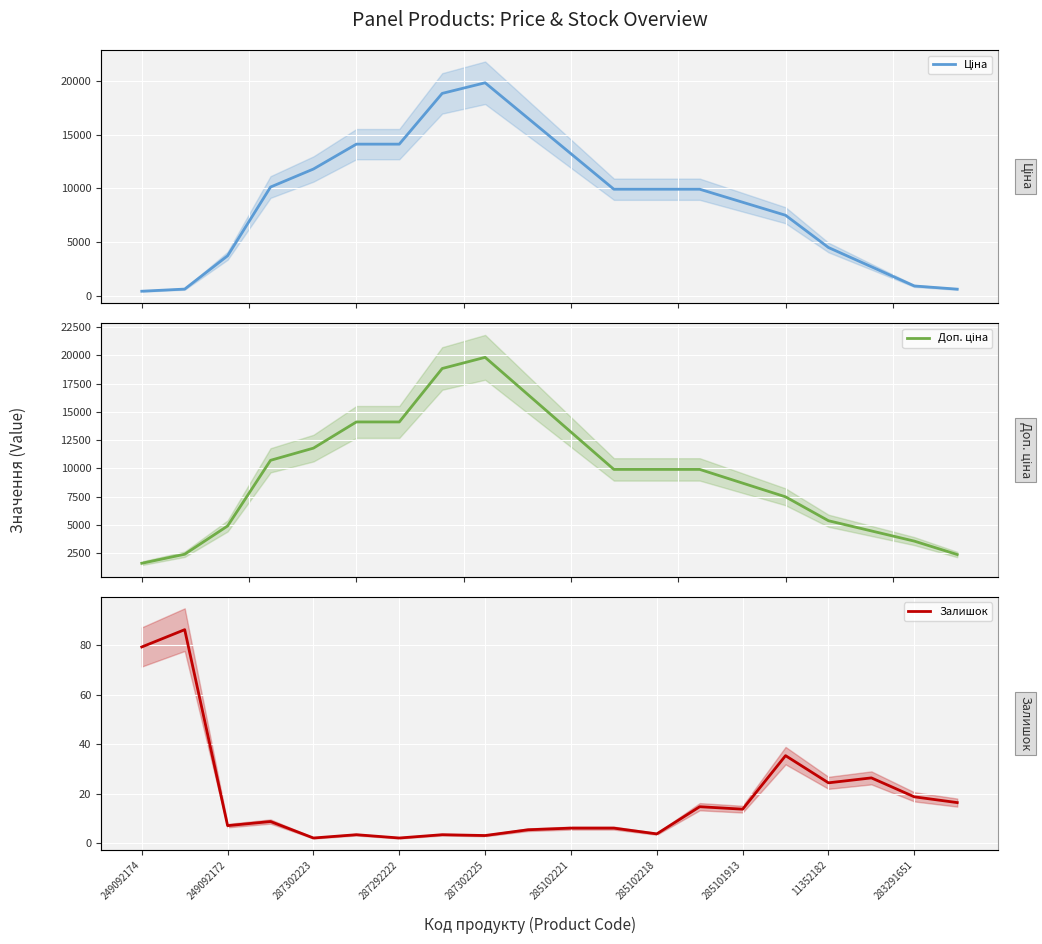

How many data points in Ціна are above 9908?

11